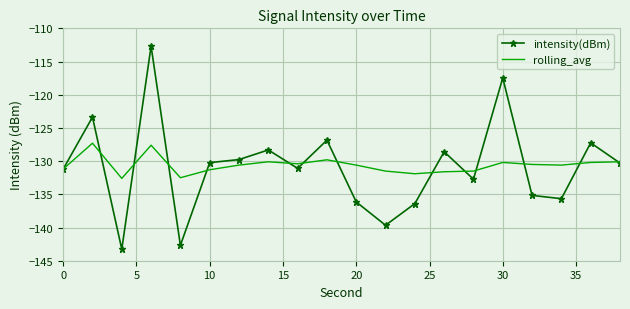

Rank the series by their maximum value, from highest to lowest.

intensity(dBm), rolling_avg